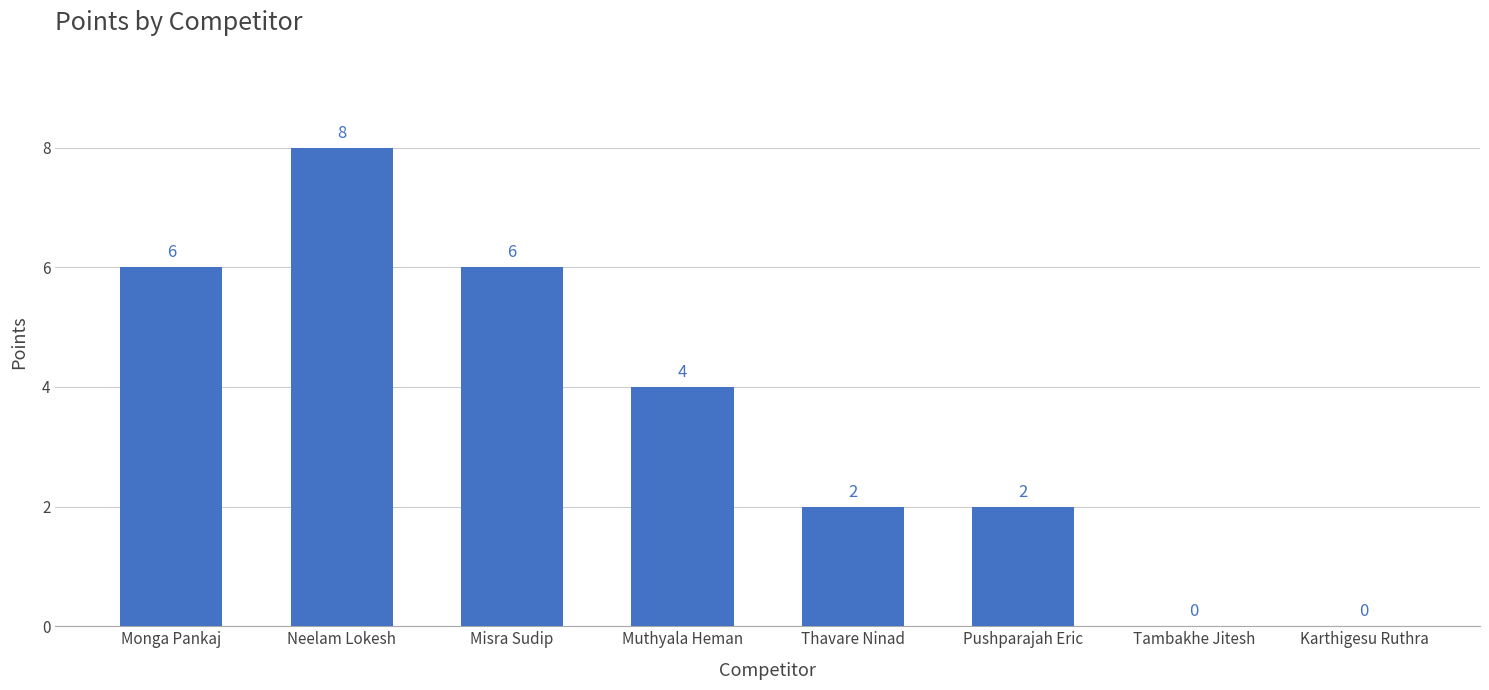

Which has a higher value, Muthyala Heman or Thavare Ninad?

Muthyala Heman